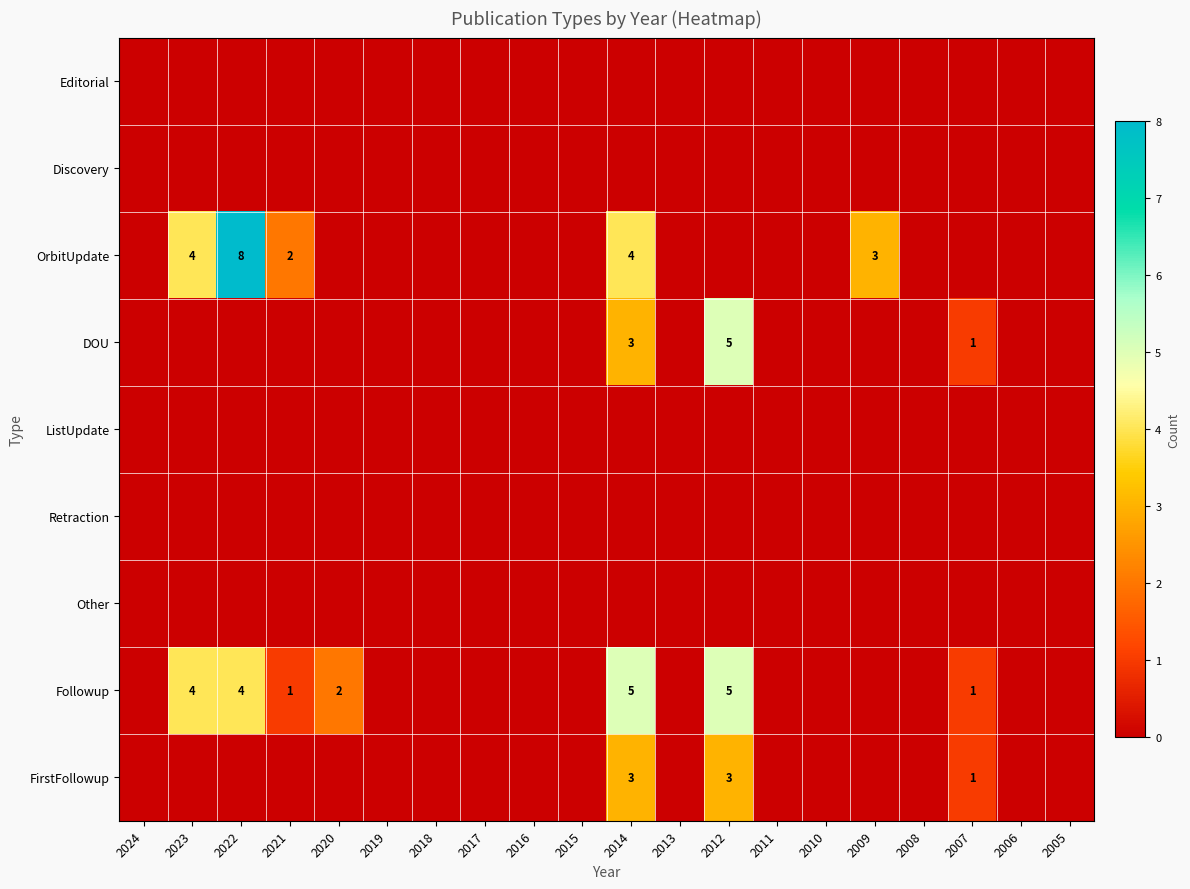

The value of OrbitUpdate at 2014 is 4. True or false?

True